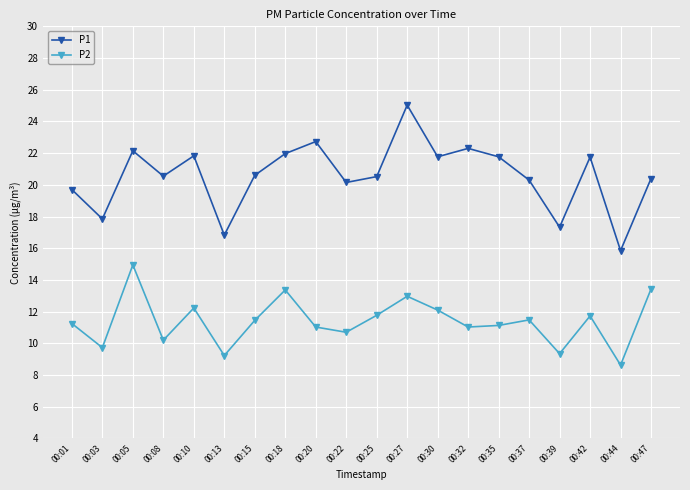

Rank the series by their average value, from highest to lowest.

P1, P2